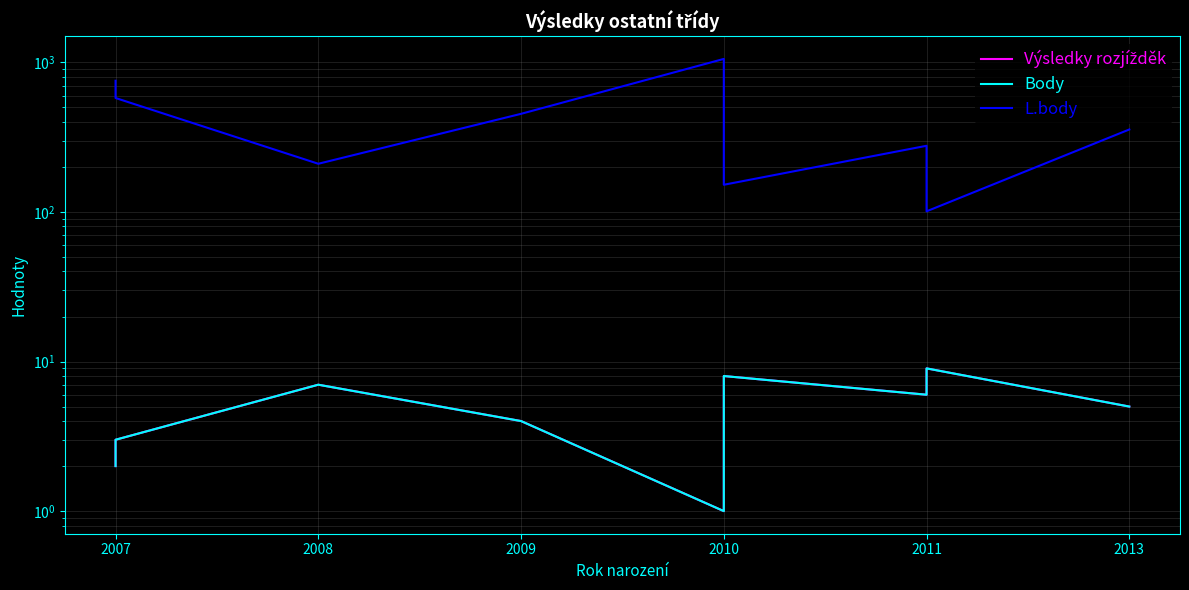

True or false: Body and L.body intersect in this chart.

False